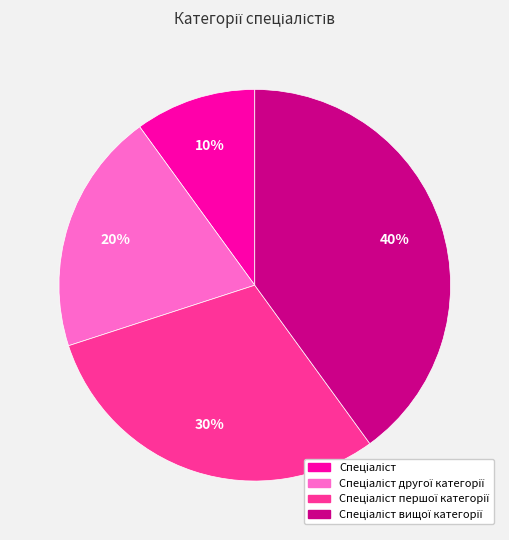

To the nearest percent, what is the difference between the largest and smallest slice percentages?

30%